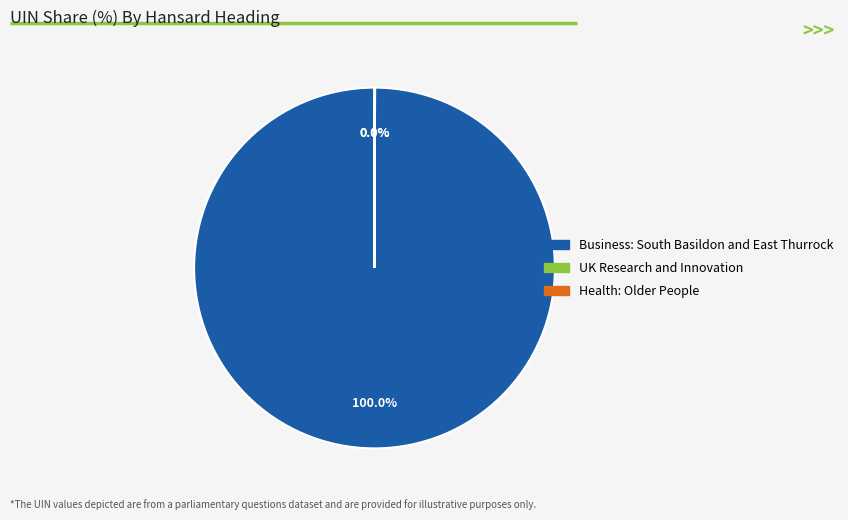

Is there a majority slice in this chart?

Yes